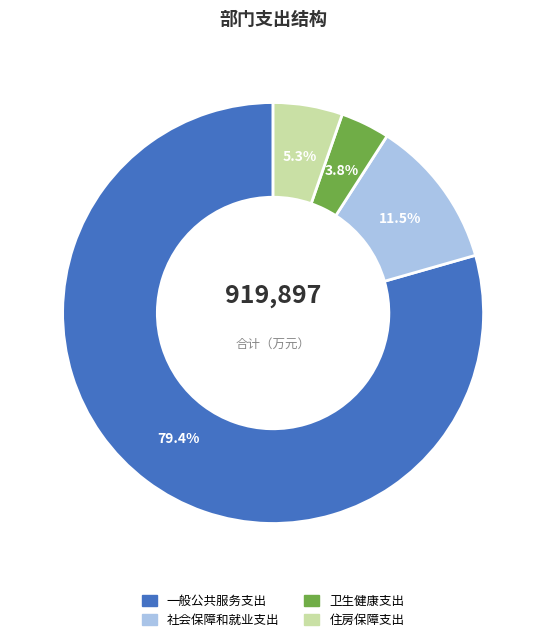

Which slice is the largest?

一般公共服务支出